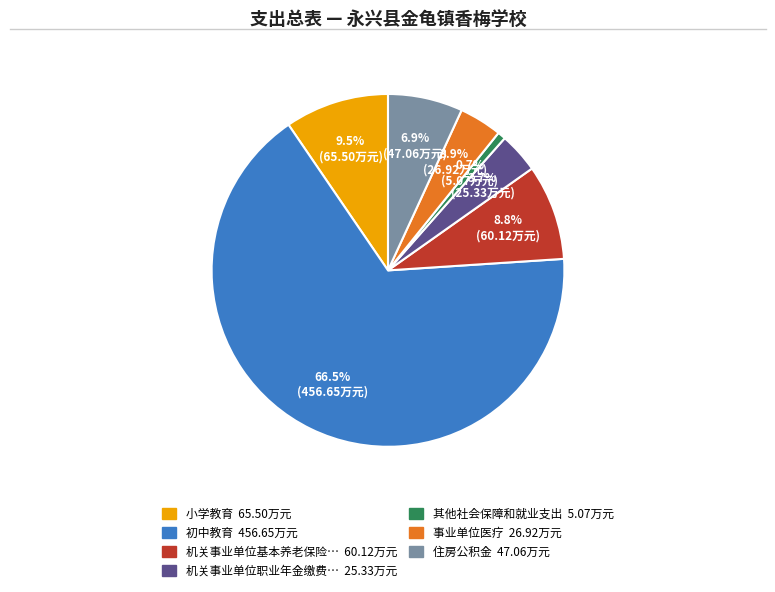

Is there any slice that represents more than half of the pie?

Yes